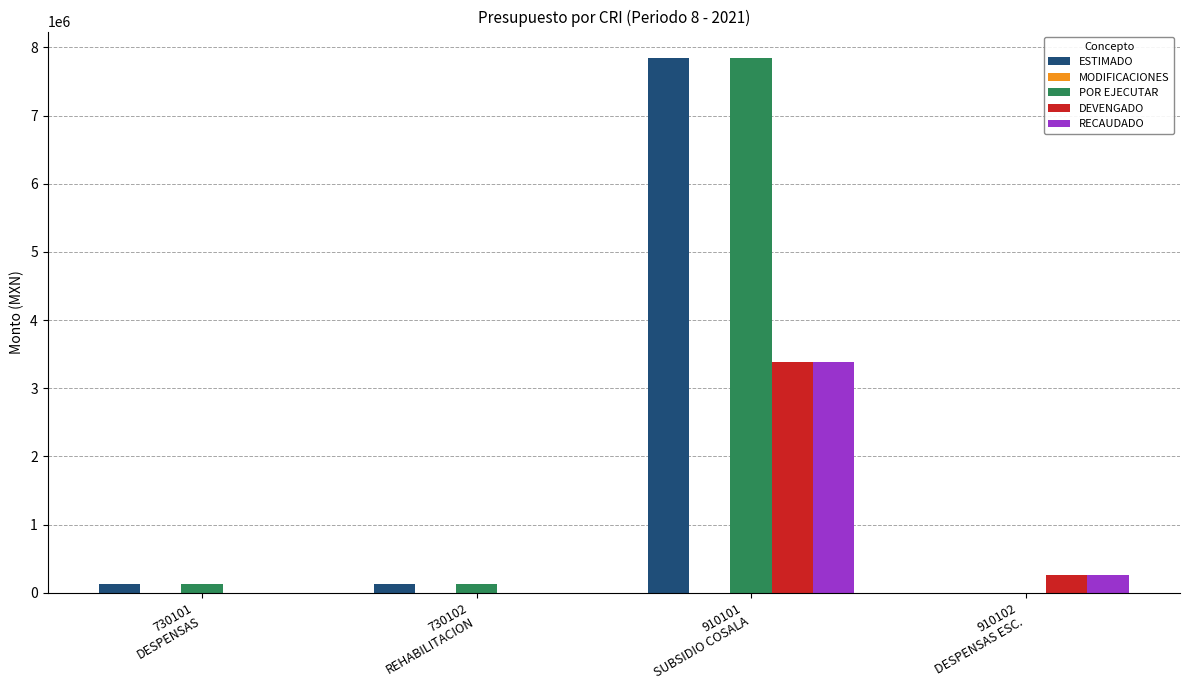

At which category is the sum across all series the highest?

910101
SUBSIDIO COSALA